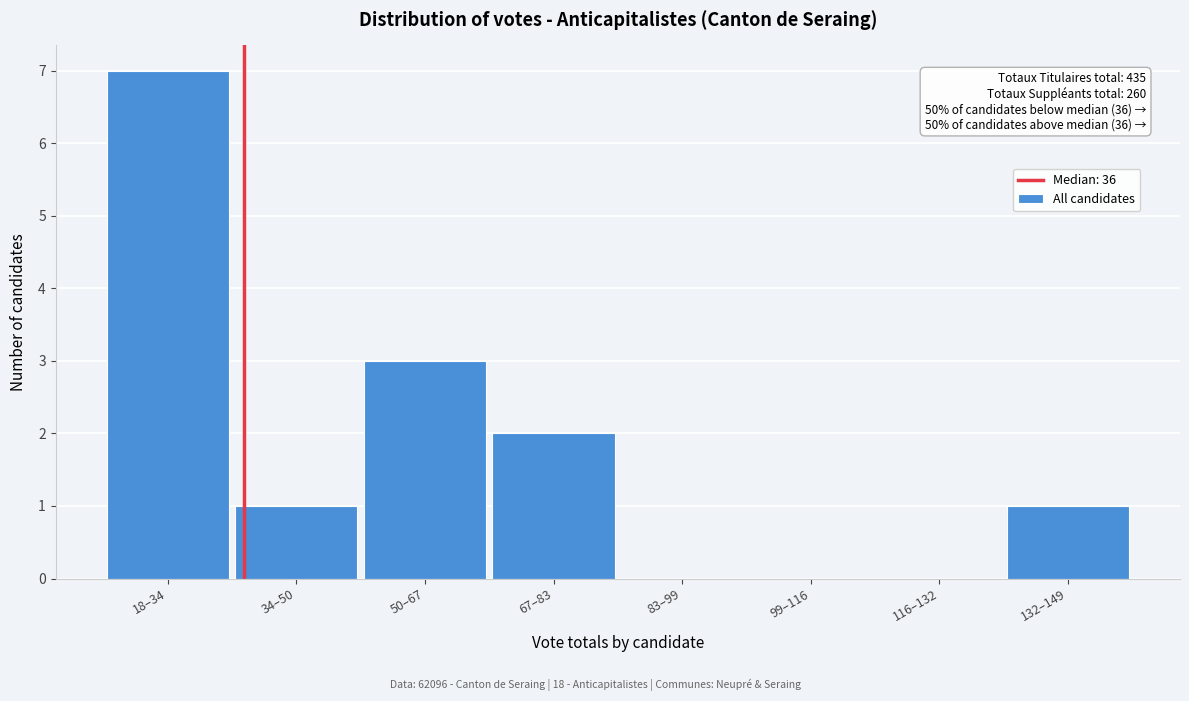

Reading left to right, extract all data points from this chart.

18–34=7	34–50=1	50–67=3	67–83=2	83–99=0	99–116=0	116–132=0	132–149=1